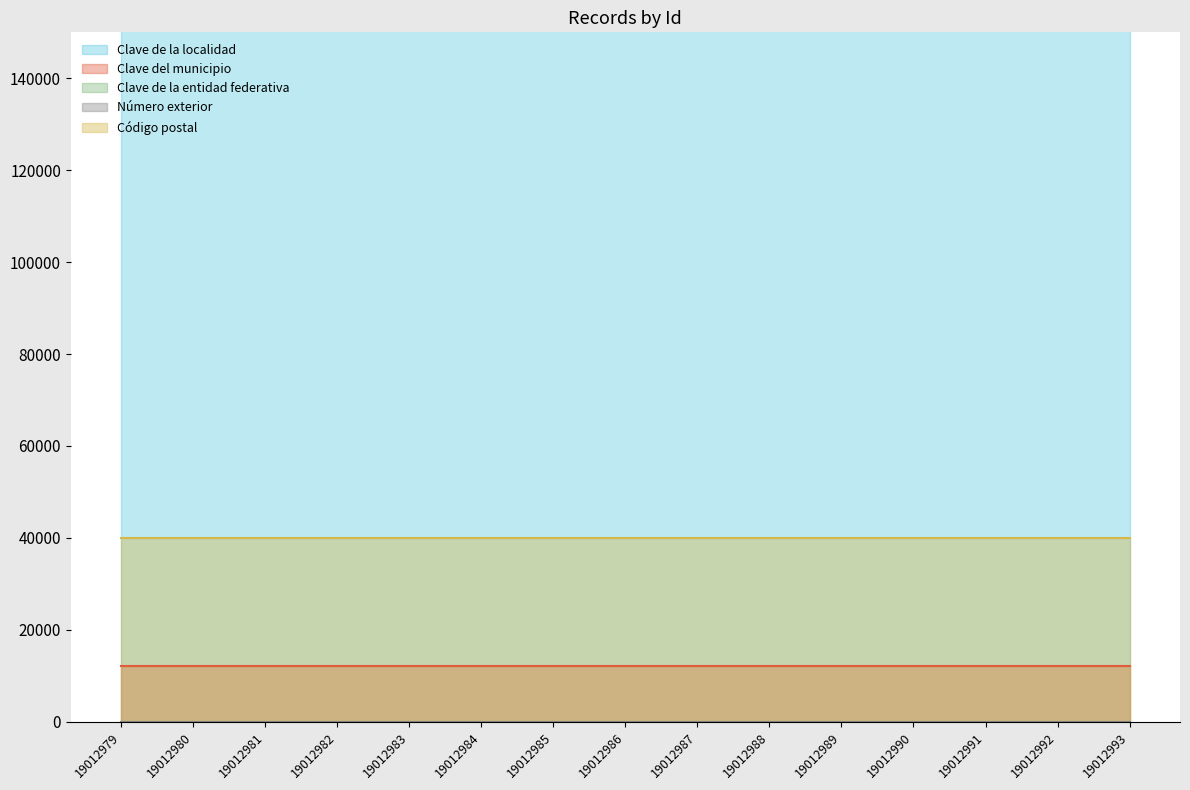

Reading left to right, what are all the values shown in this chart?

Clave de la localidad: 120350001	120350001	120350001	120350001	120350001	120350001	120350001	120350001	120350001	120350001	120350001	120350001	120350001	120350001	120350001
Clave del municipio: 12035	12035	12035	12035	12035	12035	12035	12035	12035	12035	12035	12035	12035	12035	12035
Clave de la entidad federativa: 12	12	12	12	12	12	12	12	12	12	12	12	12	12	12
Número exterior: 1	1	1	1	1	1	1	1	1	1	1	1	1	1	1
Código postal: 40000	40000	40000	40000	40000	40000	40000	40000	40000	40000	40000	40000	40000	40000	40000